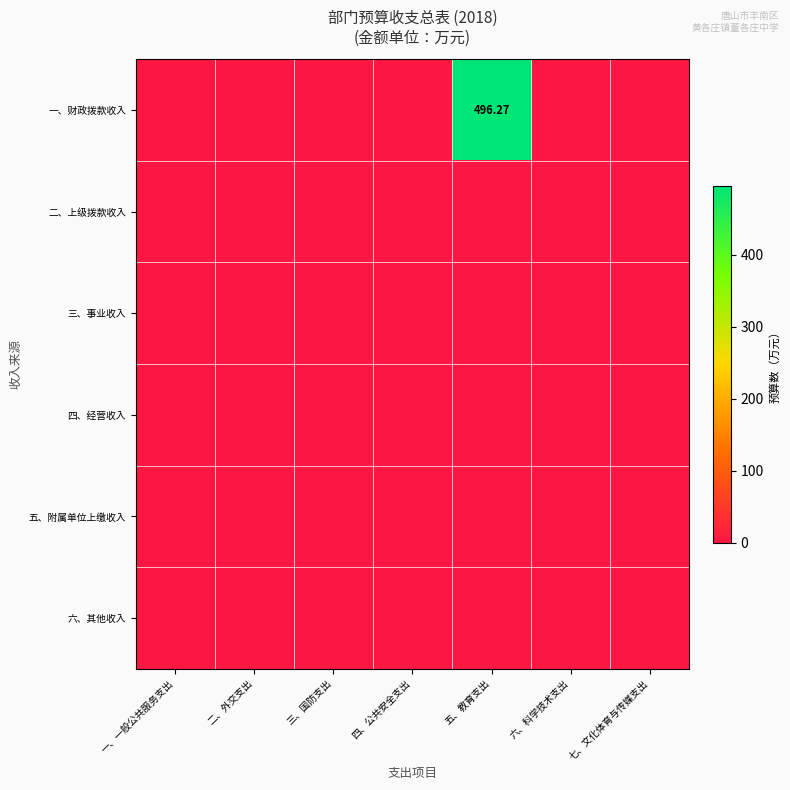

Rank the series at 七、文化体育与传媒支出 from highest to lowest value.

一、财政拨款收入, 二、上级拨款收入, 三、事业收入, 四、经营收入, 五、附属单位上缴收入, 六、其他收入